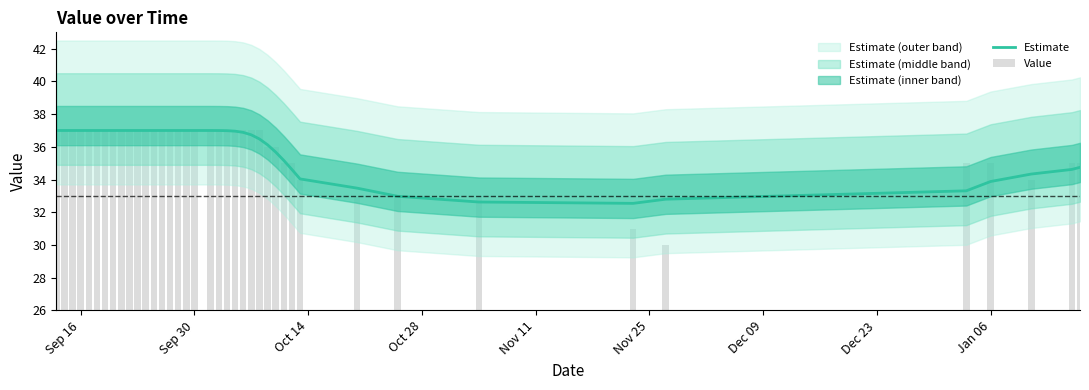

Is the value of Value at Sep 30 greater than the value of Estimate at 21?

Yes